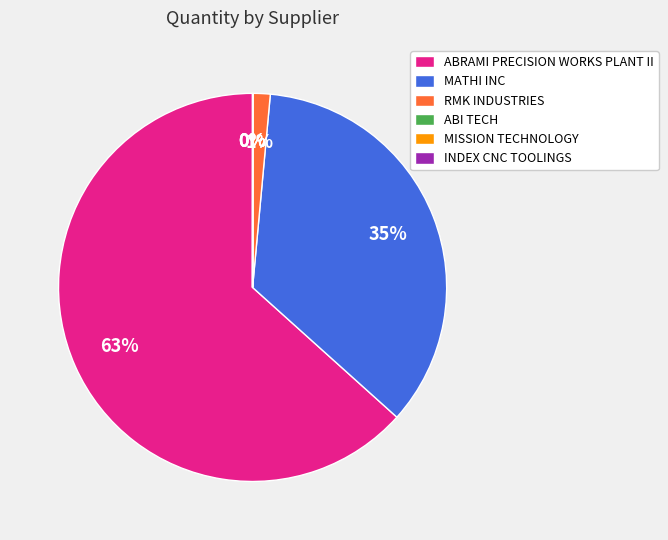

Is it true that MATHI INC is 27% of the pie?

False